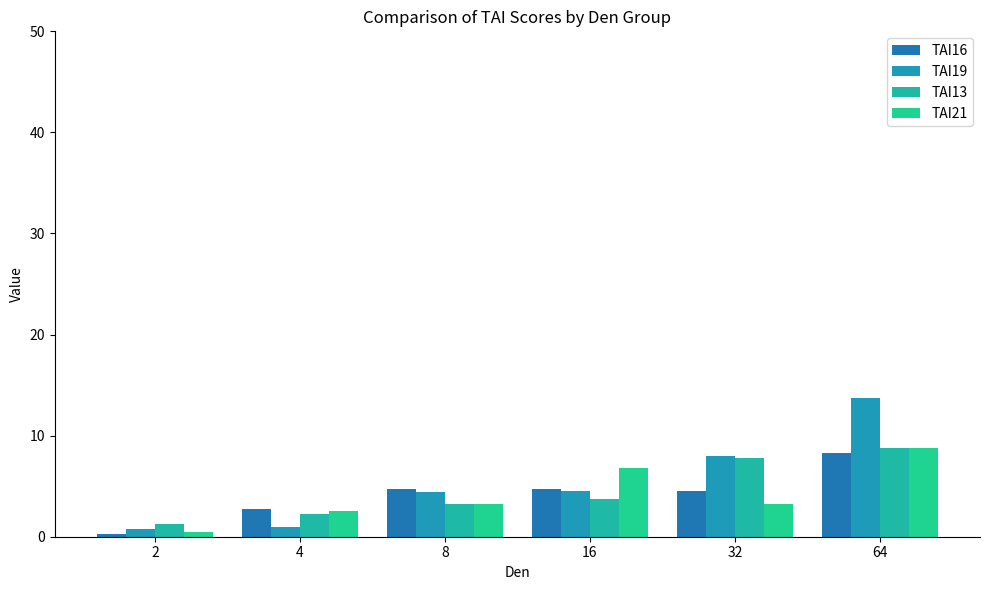

True or false: TAI19 has a value of 13.8 at 64.

True